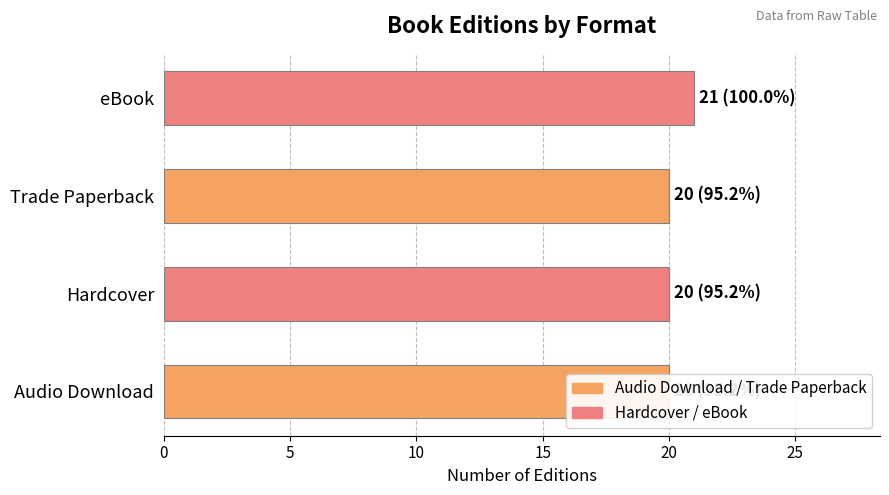

Count the values in the range 20 to 21.

4